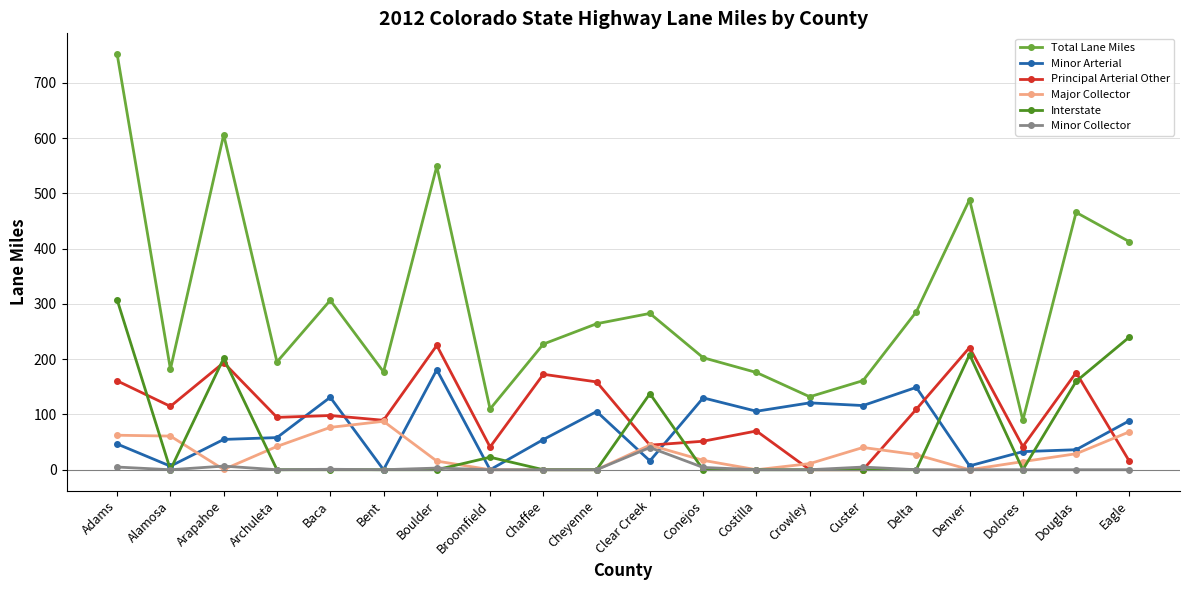

At which category does Principal Arterial Other reach its first local peak?

Arapahoe